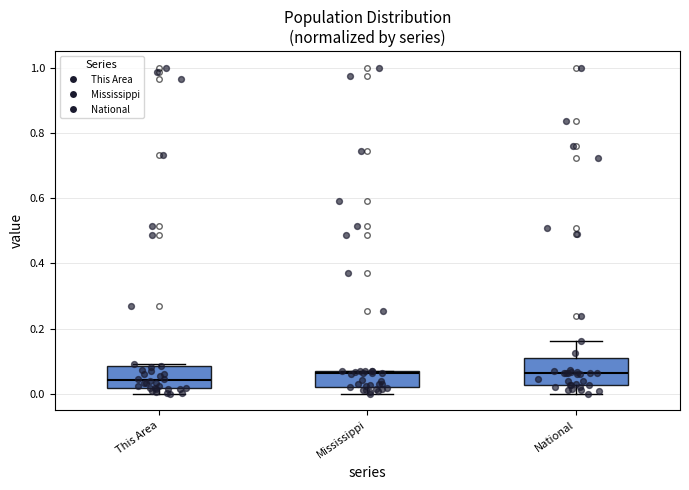

Where is the upper edge of the box for This Area on the y-axis? The values are not printed on the chart, so give them approximately, as read against the axis.

0.08